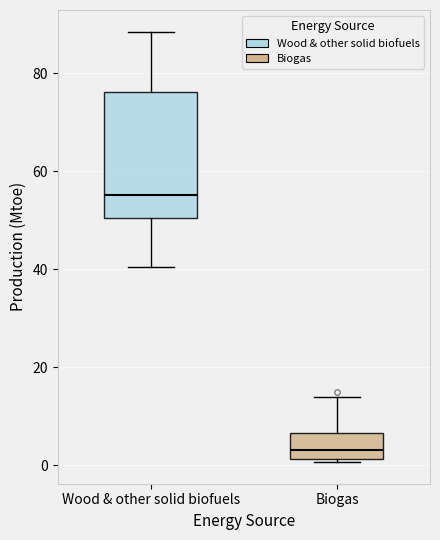

Where does the upper whisker of the box for Biogas end on the y-axis? The values are not printed on the chart, so give them approximately, as read against the axis.

14